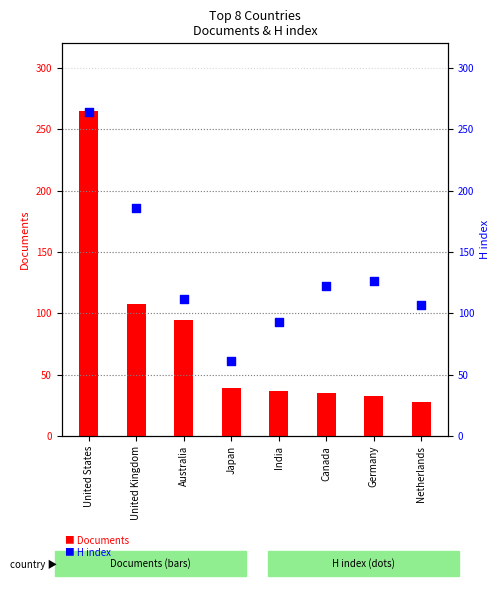

At which category is the sum across all series the highest?

United States